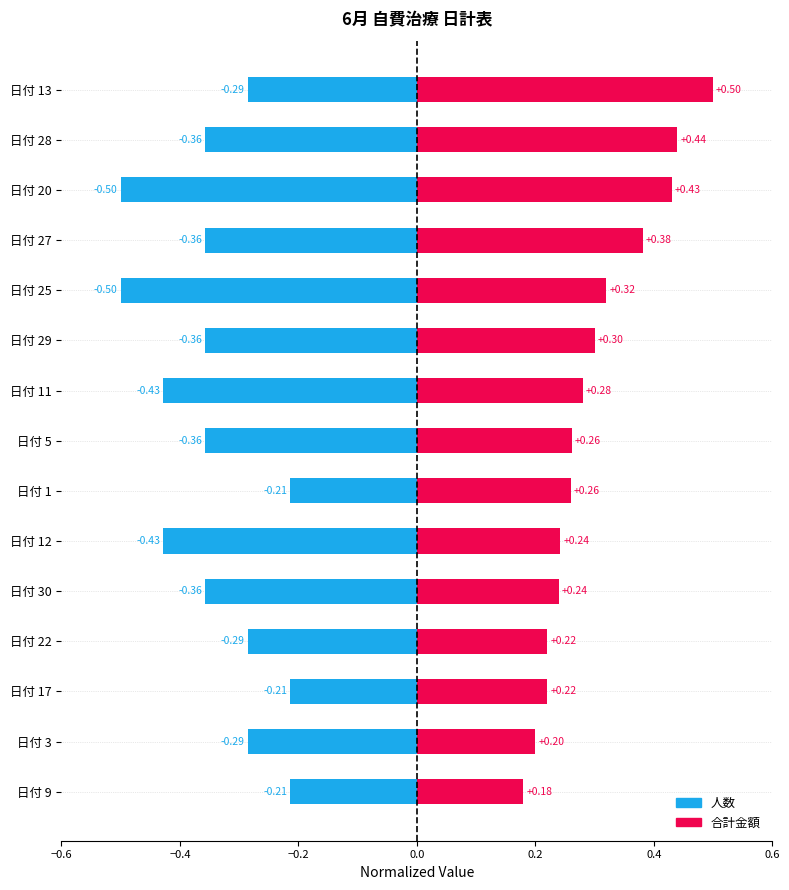

How many data points does each series have?

15